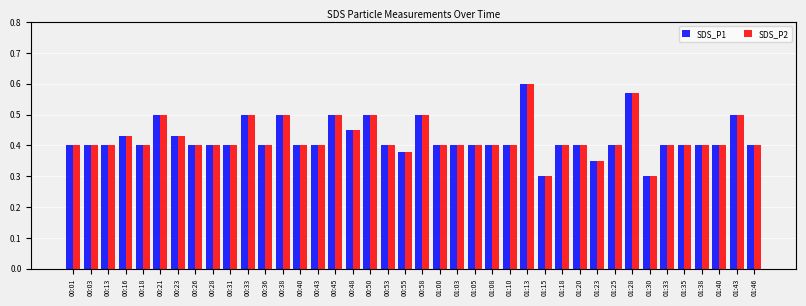

How many groups of bars are there?

40